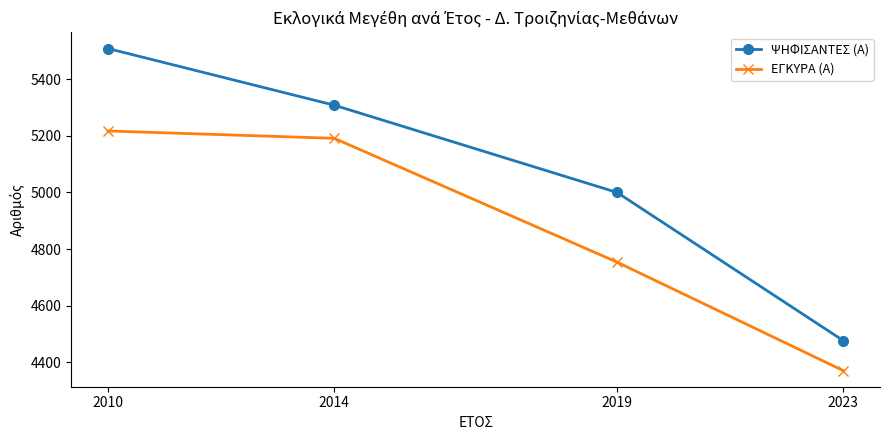

Is it true that ΕΓΚΥΡΑ (Α) equals 2651 at 2014?

False